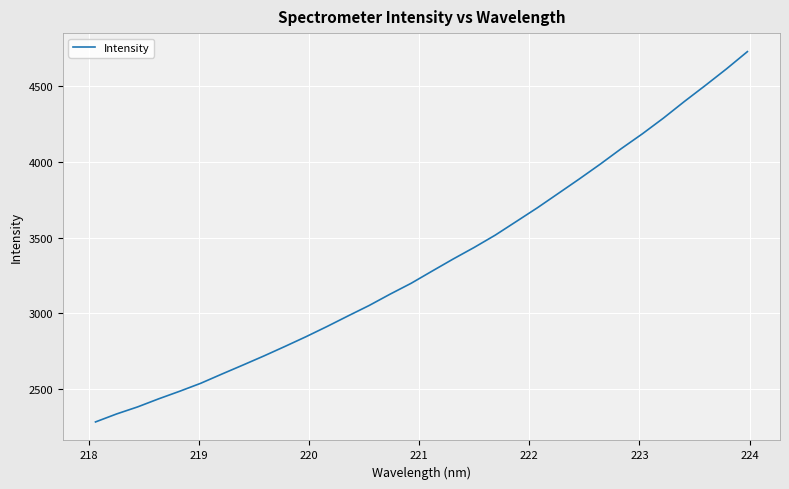

How many lines are shown in the chart?

1